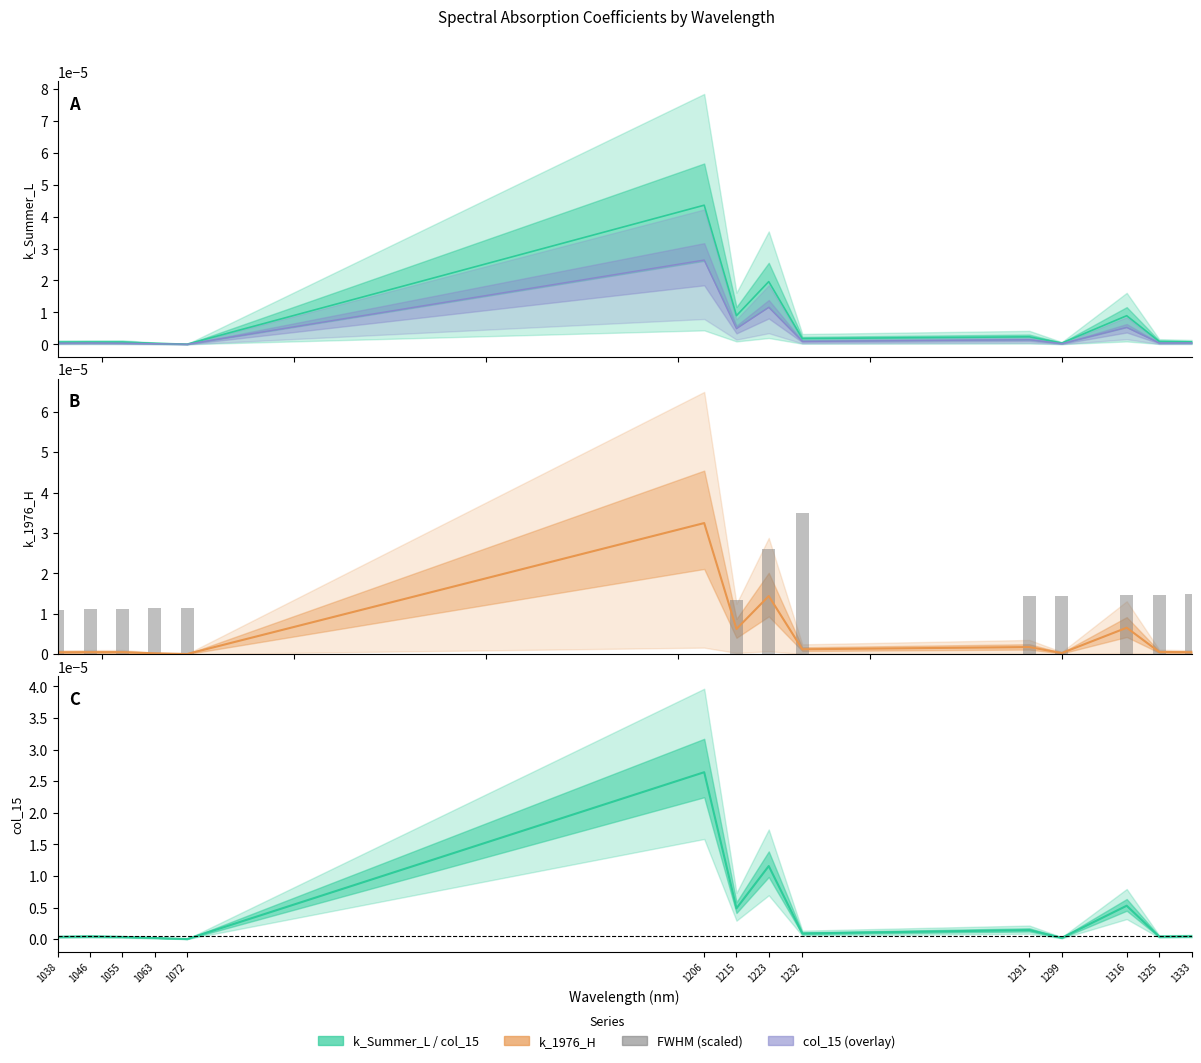

Does the chart contain any negative values?

No